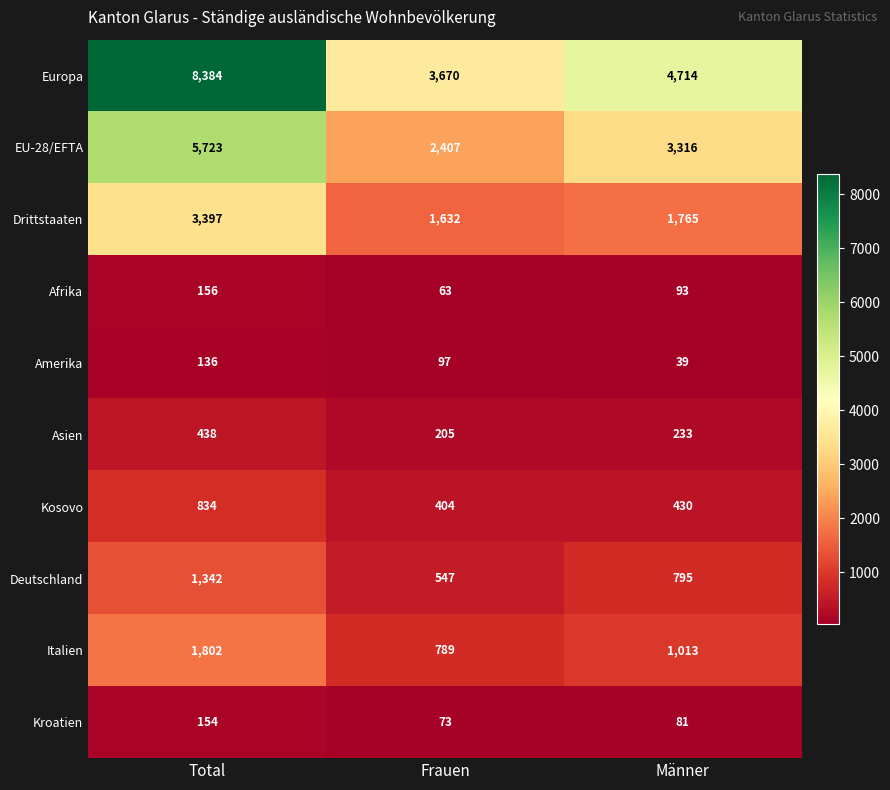

Count the number of data series in this chart.

10